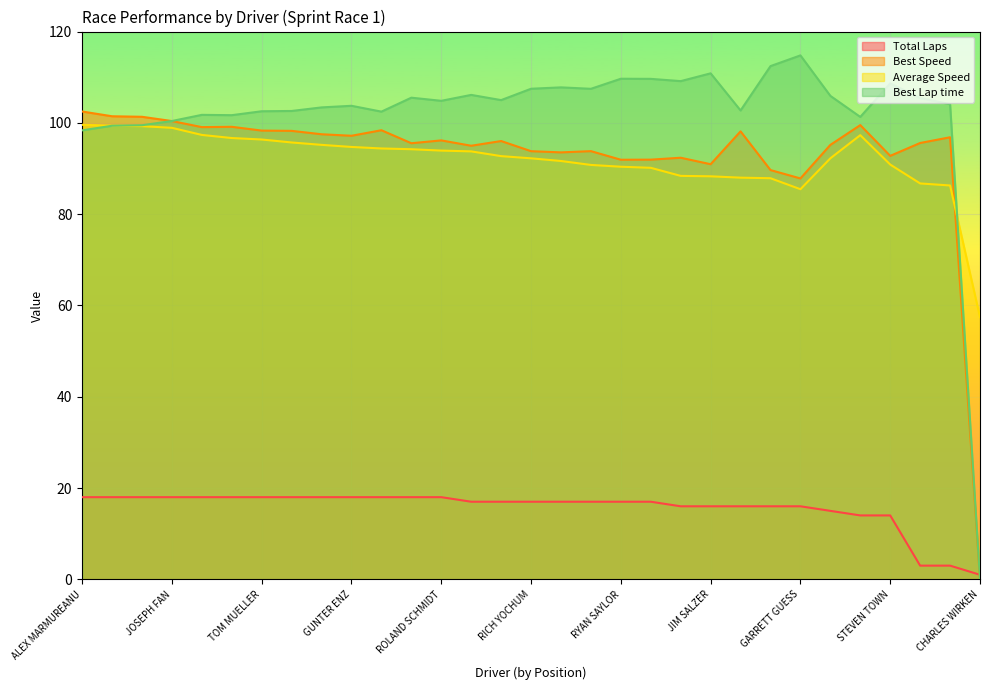

Reading left to right, extract all data points from this chart.

Total Laps: 18.0	18.0	18.0	18.0	18.0	18.0	18.0	18.0	18.0	18.0	18.0	18.0	18.0	17.0	17.0	17.0	17.0	17.0	17.0	17.0	16.0	16.0	16.0	16.0	16.0	15.0	14.0	14.0	3.0	3.0	1.0
Best Speed: 102.5	101.4	101.3	100.4	99.1	99.1	98.3	98.2	97.5	97.2	98.4	95.5	96.2	95.0	96.0	93.8	93.5	93.8	91.9	91.9	92.4	90.9	98.1	89.7	87.8	95.2	99.5	92.8	95.6	96.8	0.0
Average Speed: 99.6	99.4	99.3	98.9	97.4	96.7	96.4	95.7	95.2	94.7	94.4	94.2	93.9	93.7	92.7	92.2	91.6	90.8	90.4	90.2	88.4	88.3	88.0	87.9	85.5	92.2	97.3	90.9	86.7	86.3	57.4
Best Lap time: 98.4	99.4	99.5	100.4	101.8	101.7	102.5	102.6	103.4	103.7	102.5	105.5	104.8	106.1	105.0	107.5	107.8	107.5	109.7	109.6	109.1	110.8	102.7	112.4	114.8	105.9	101.3	108.7	105.5	104.1	0.0